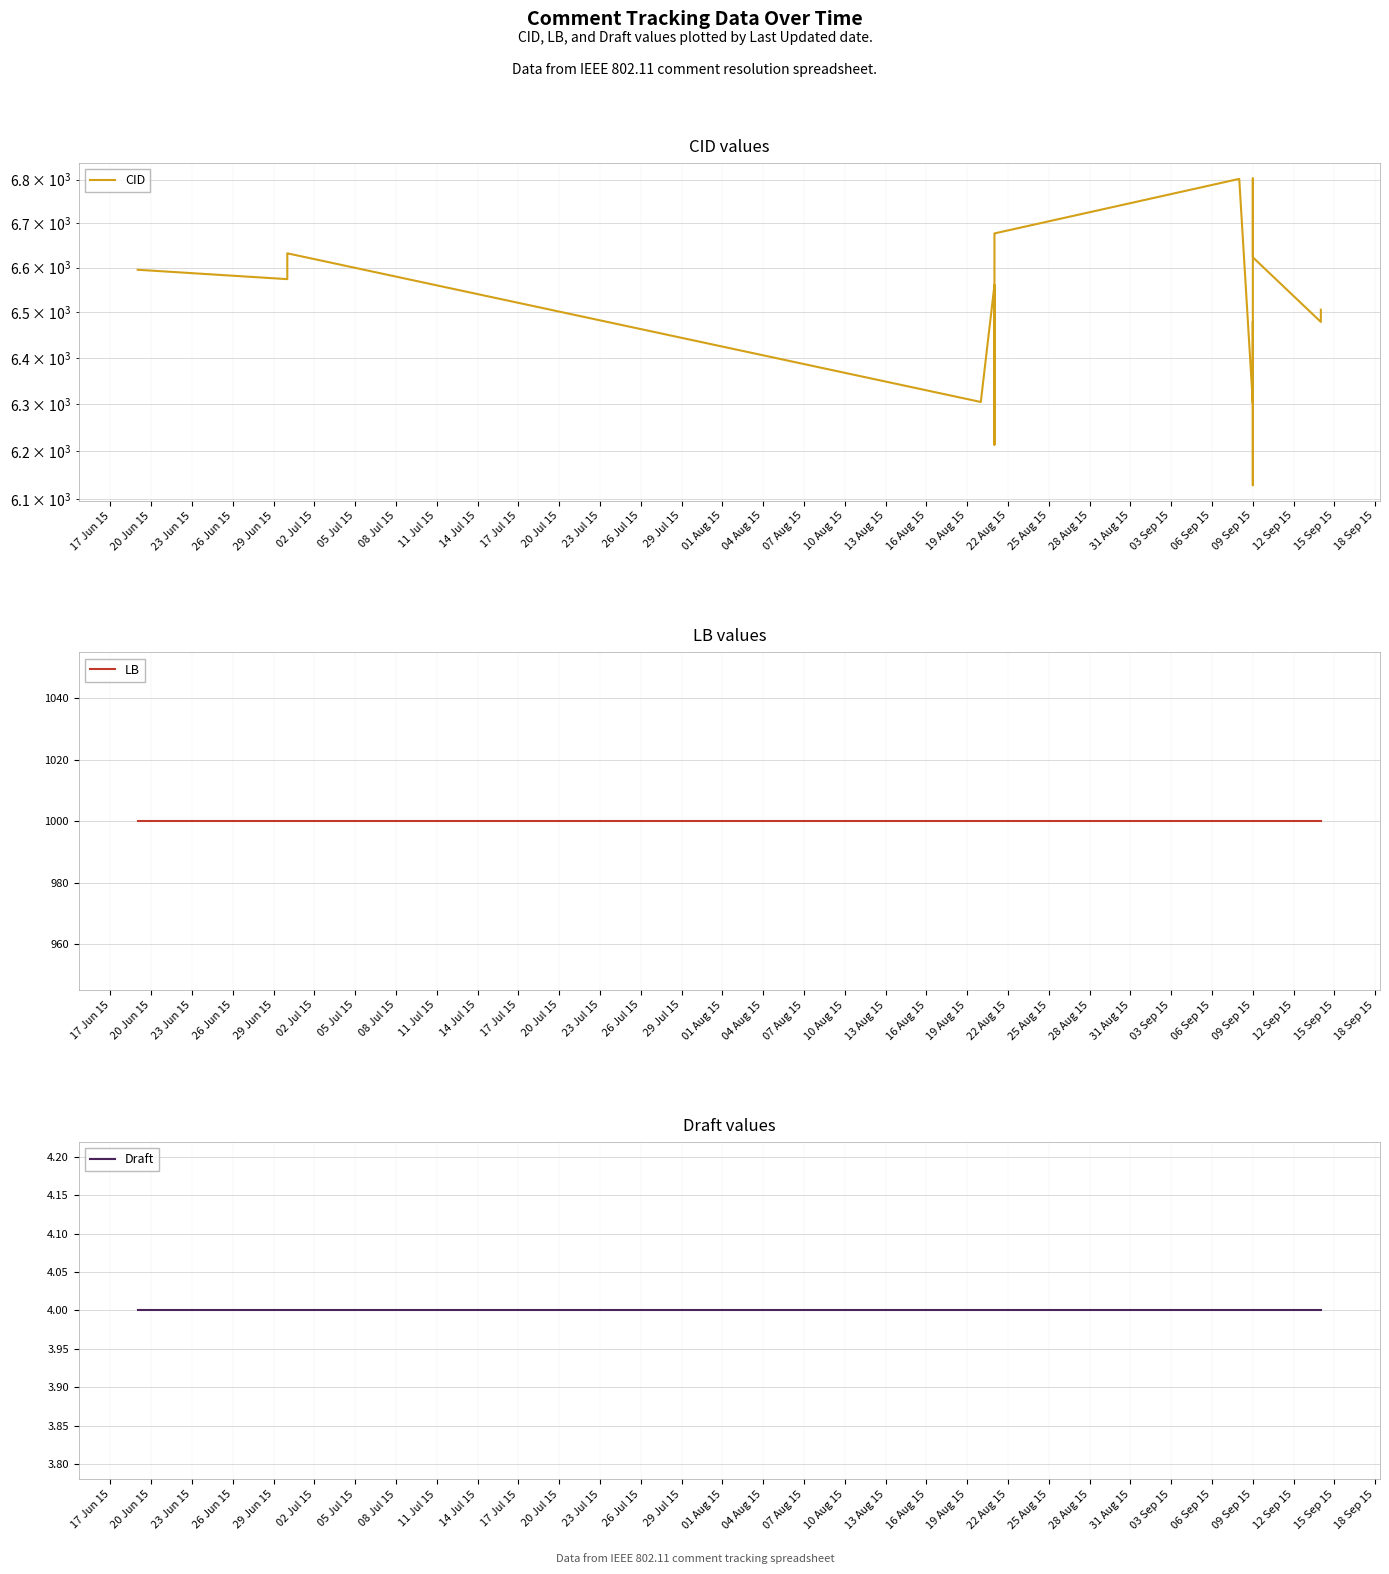

True or false: LB and CID intersect in this chart.

False